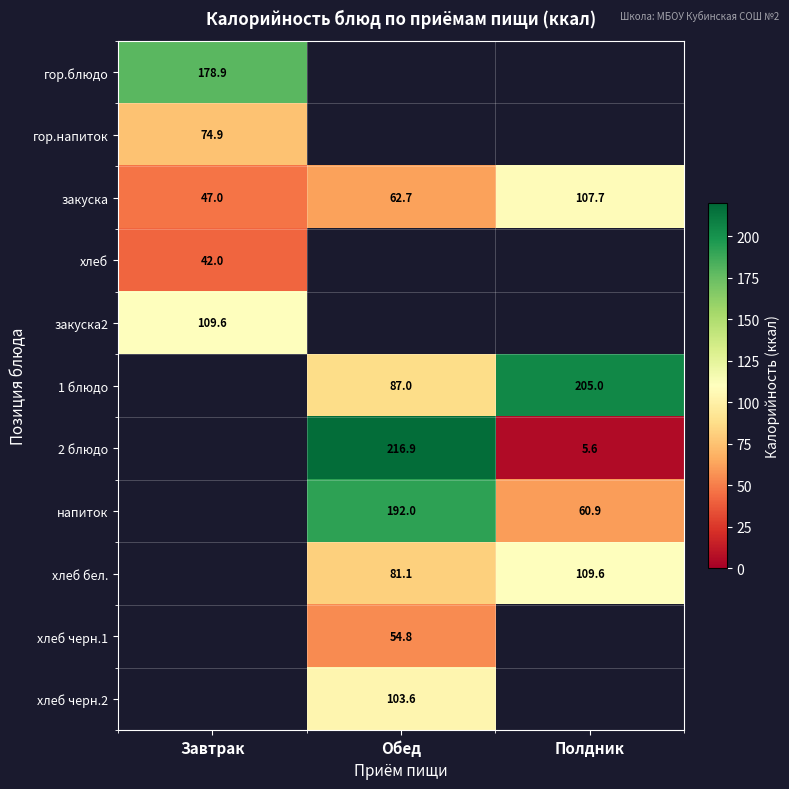

Is it true that хлеб черн.2 equals 169.3 at Обед?

False